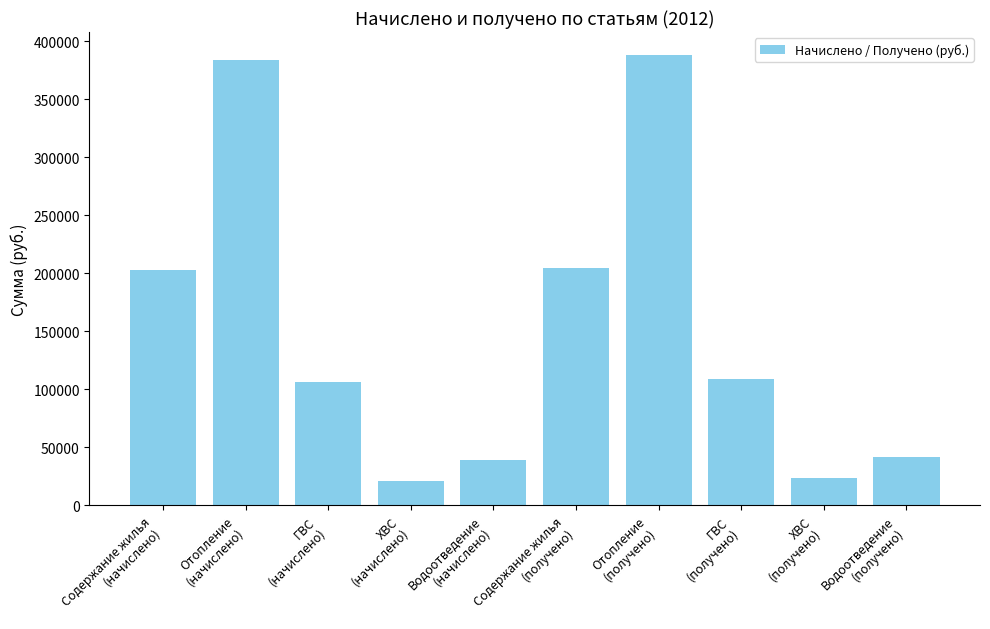

What is the minimum value shown in the chart?

20934.8